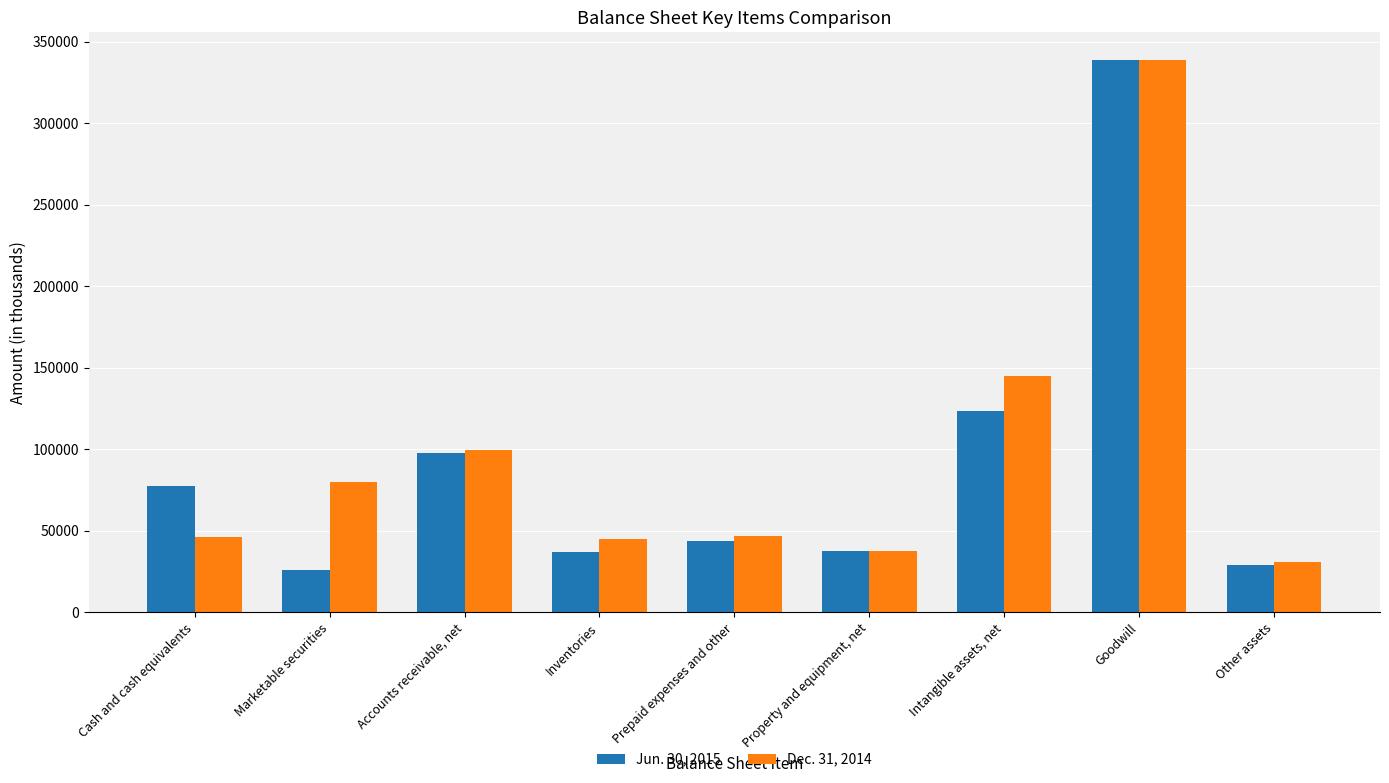

What are all the series names shown in the legend?

Jun. 30, 2015, Dec. 31, 2014